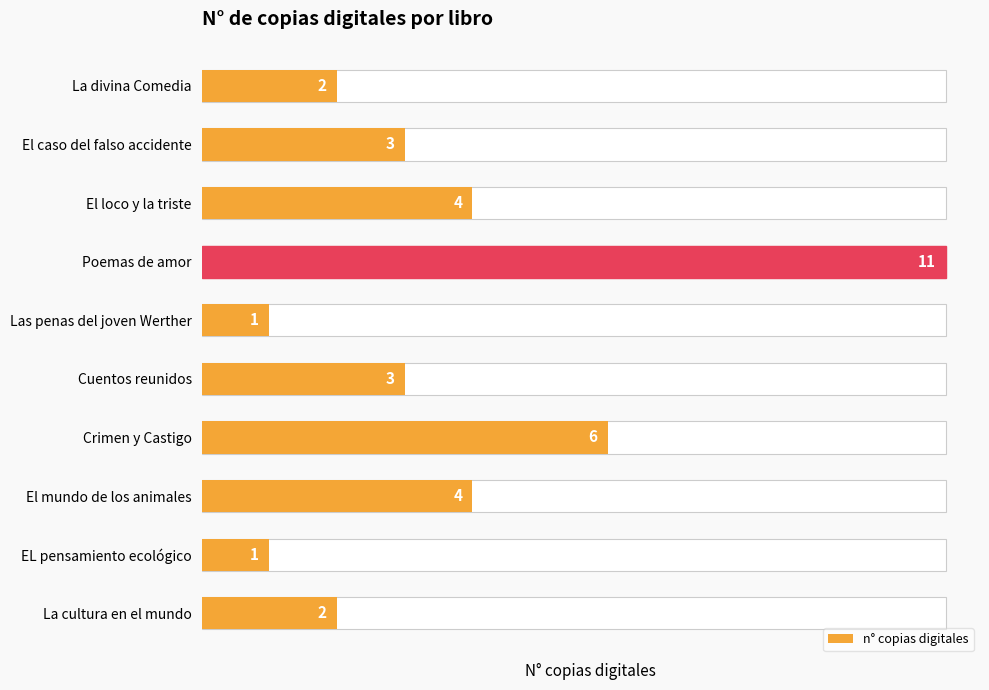

Read the value at Poemas de amor, to the nearest 5.

10